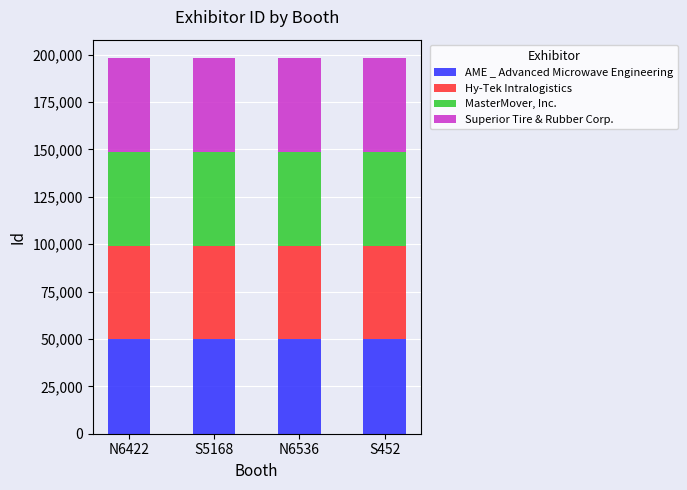

What is the sum of the AME _ Advanced Microwave Engineering values at N6422 and S5168?

99812